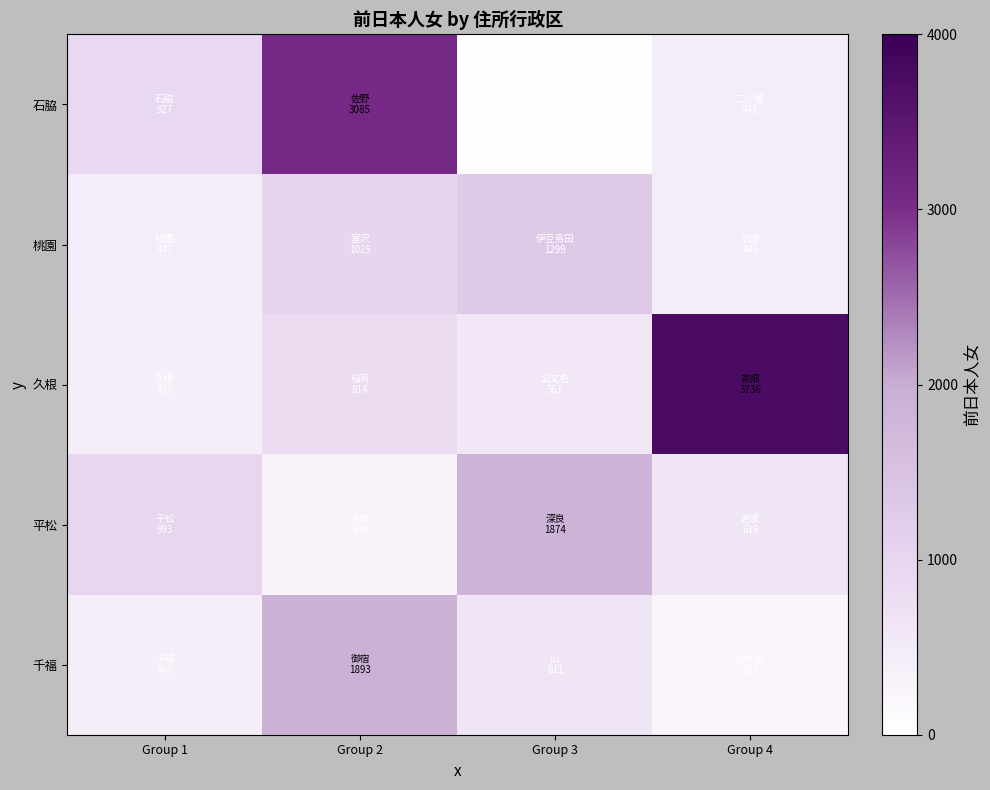

At how many categories does at least one series exceed 792?

4